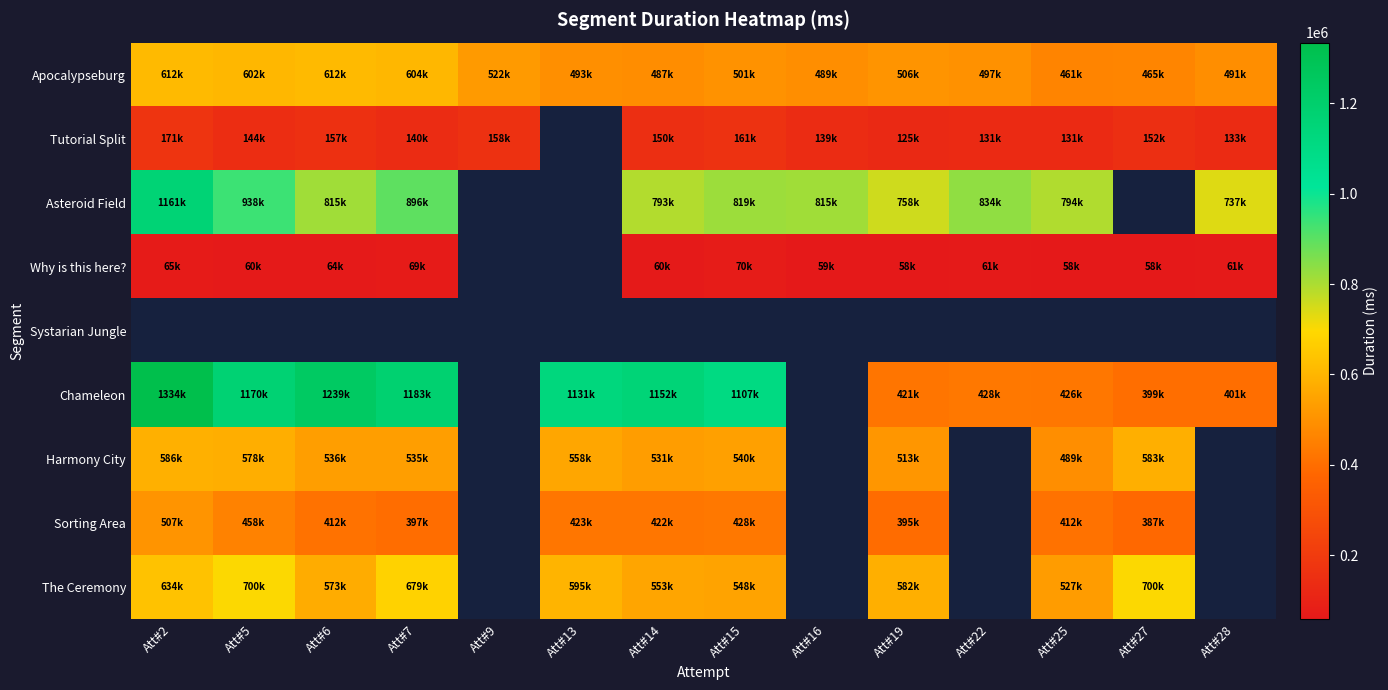

Which series has the widest spread of values?

Chameleon